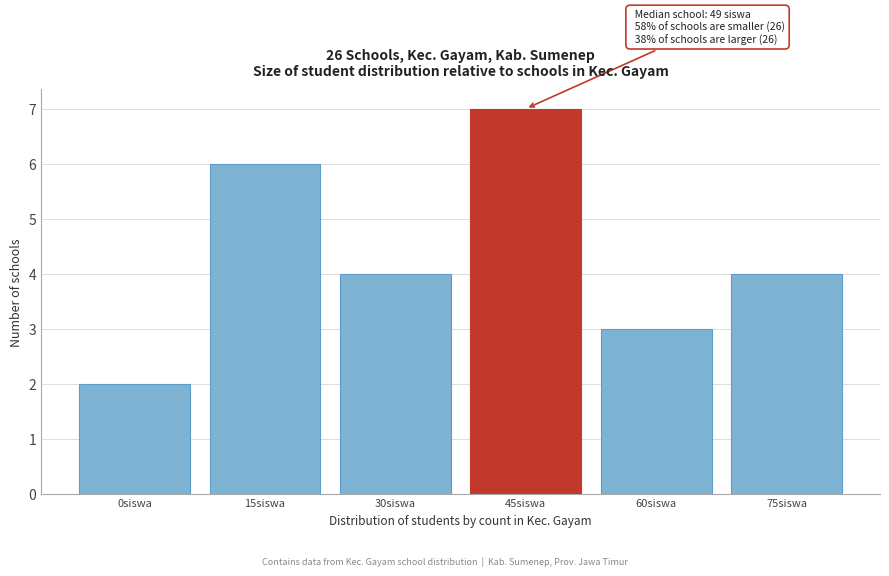

Reading right to left, list all the values displayed in this chart.

75siswa=4	60siswa=3	45siswa=7	30siswa=4	15siswa=6	0siswa=2